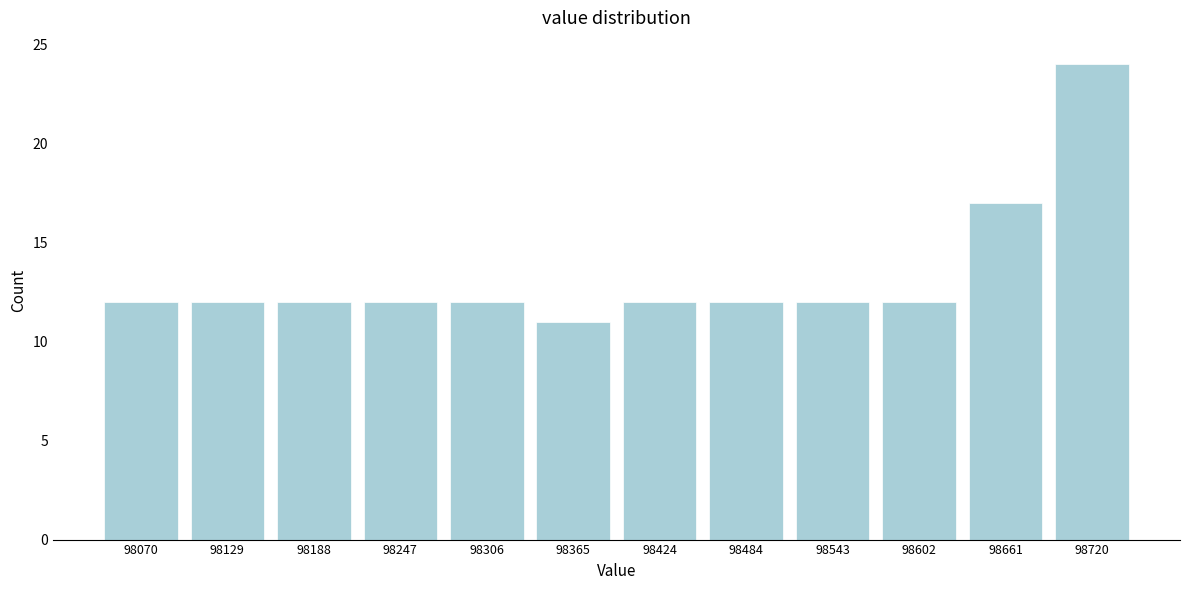

Reading left to right, list all the values displayed in this chart.

98070=12	98129=12	98188=12	98247=12	98306=12	98365=11	98424=12	98484=12	98543=12	98602=12	98661=17	98720=24